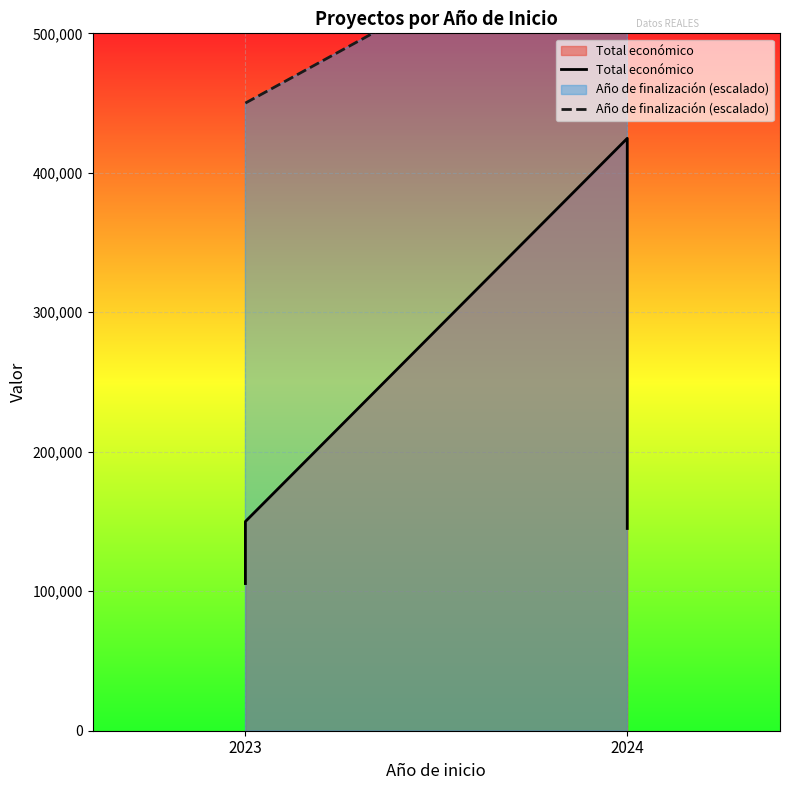

What is the label of the 3rd point from the right?

2024